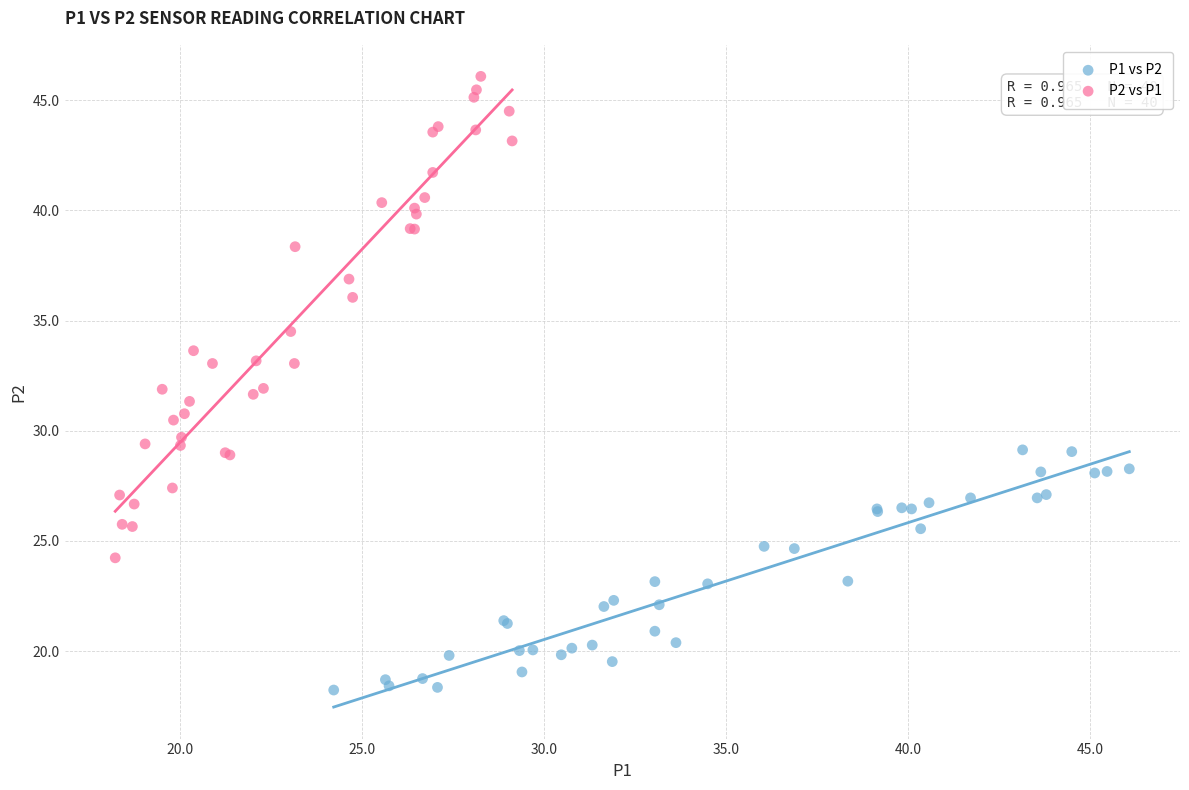

Which series reaches the minimum Y coordinate?

P1 vs P2